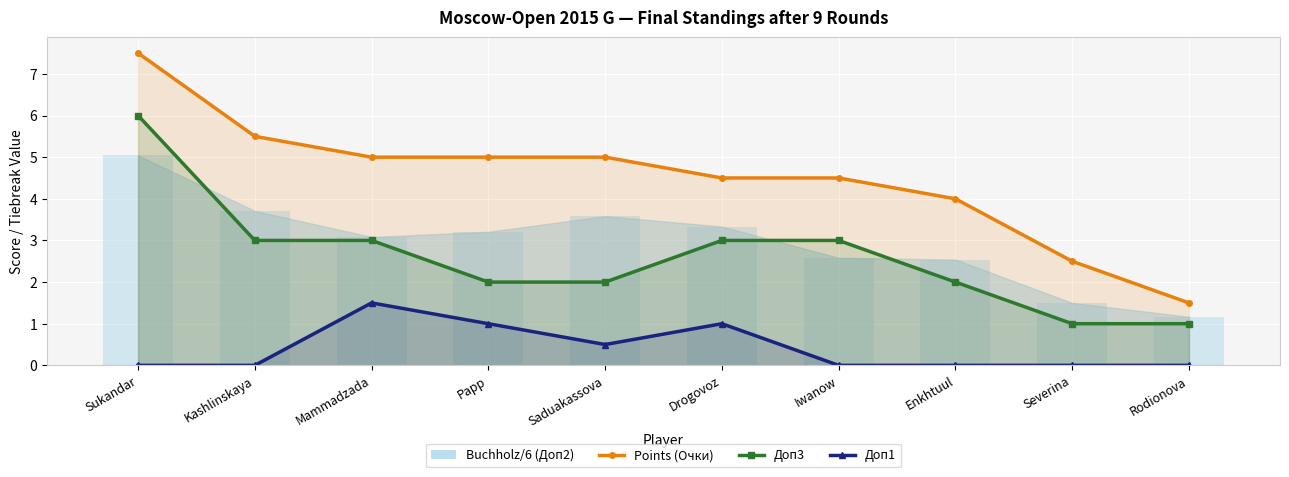

Is it true that Доп1 equals 0.0 at Severina?

True